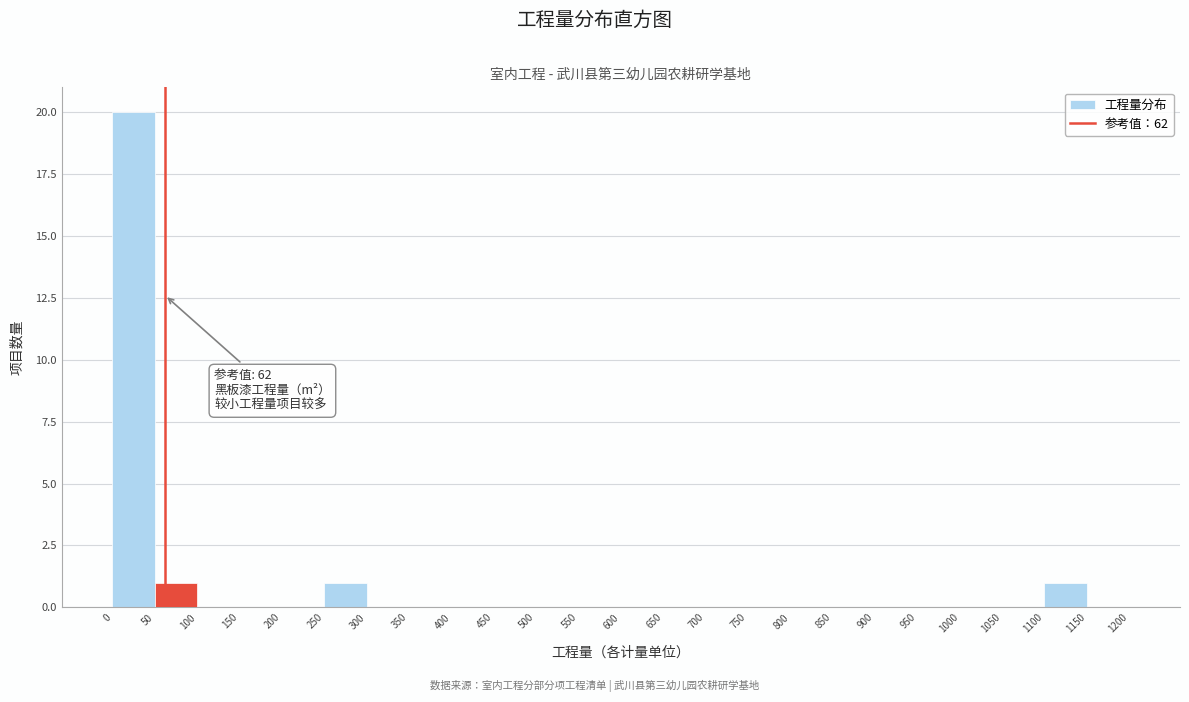

Which range on the x-axis has the tallest bar?

0 to 50